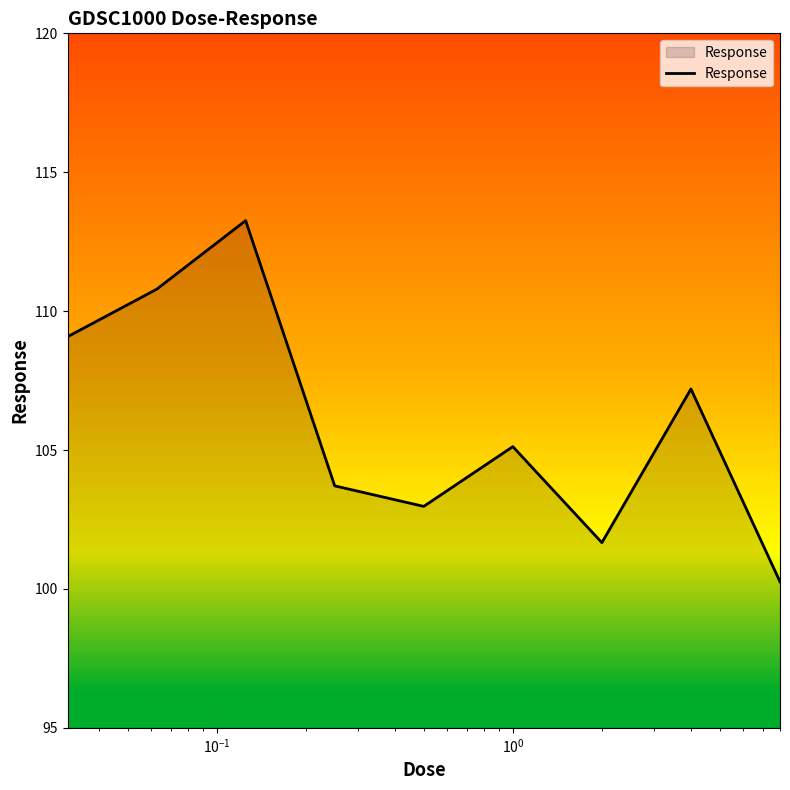

What is the difference between the maximum and minimum values?

13.0